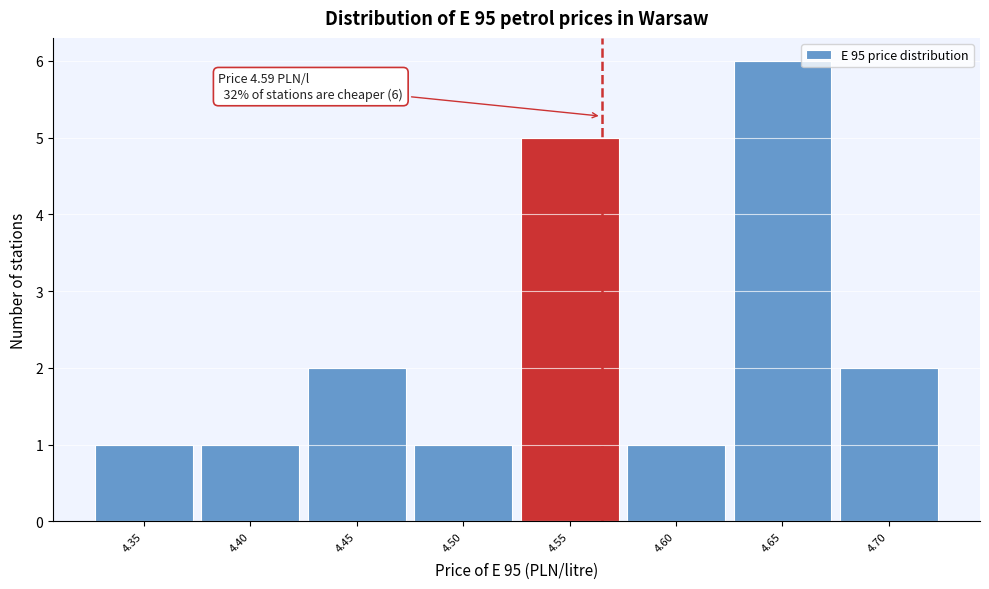

Reading right to left, list all the values displayed in this chart.

4.70=2	4.65=6	4.60=1	4.55=5	4.50=1	4.45=2	4.40=1	4.35=1